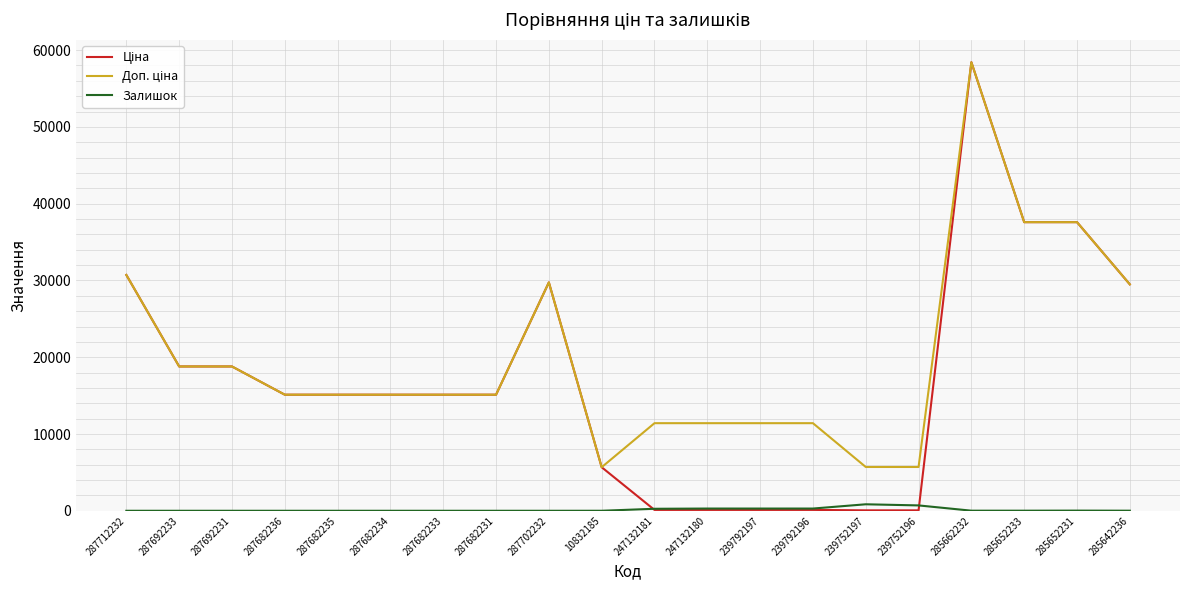

What is the spread (max minus min) of values at 287712232?

30717.1